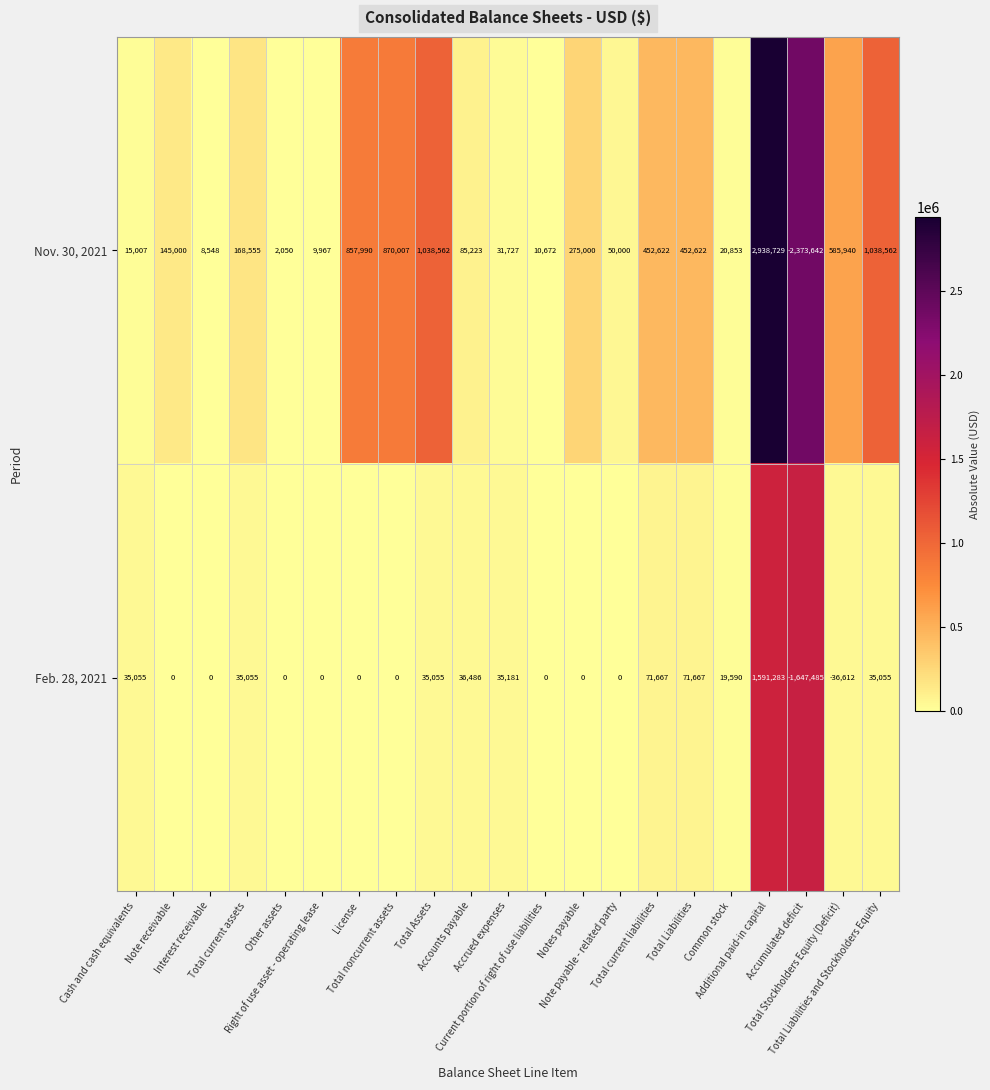

How many categories are shown in the chart?

21